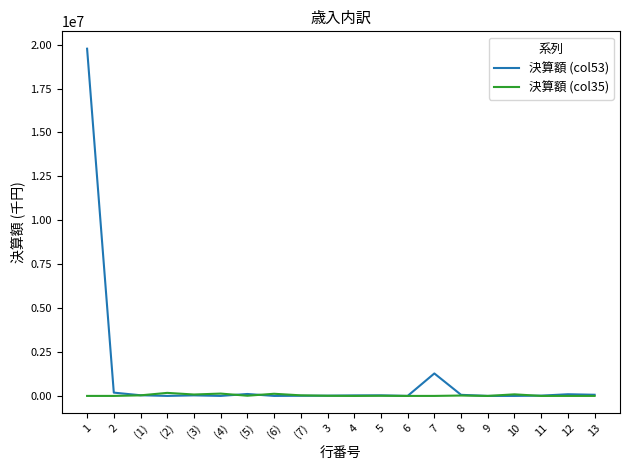

The value of 決算額 (col35) at 13 is 0. True or false?

True